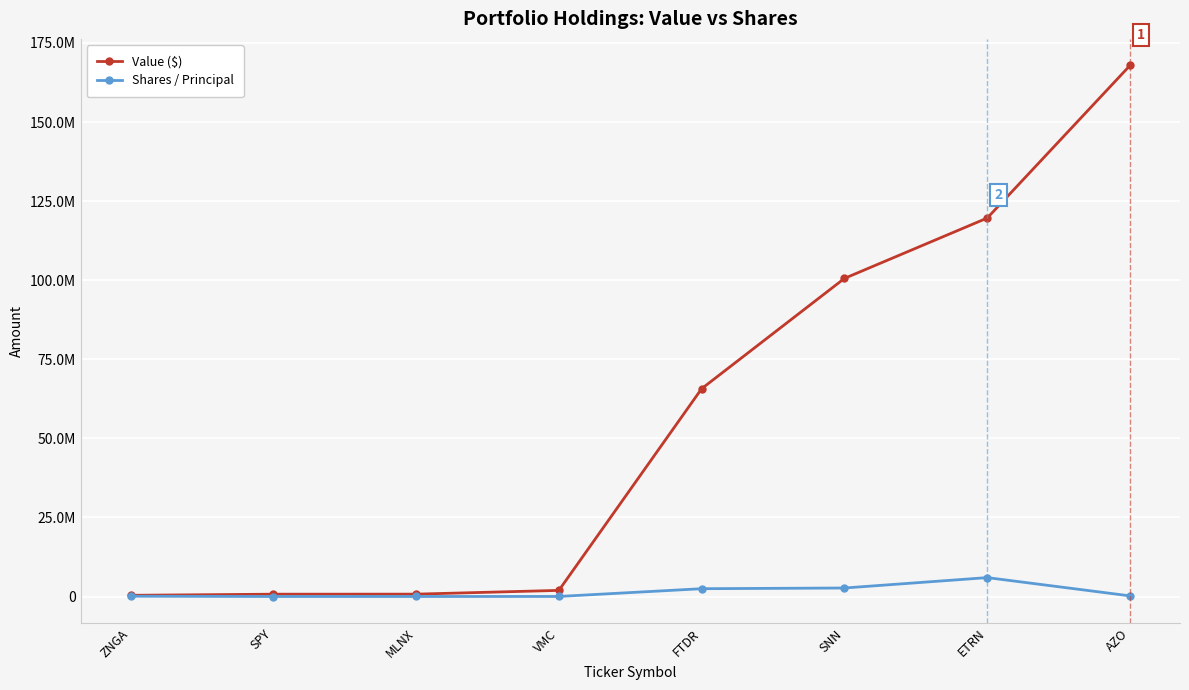

Is this an area chart (filled region under the line)?

No